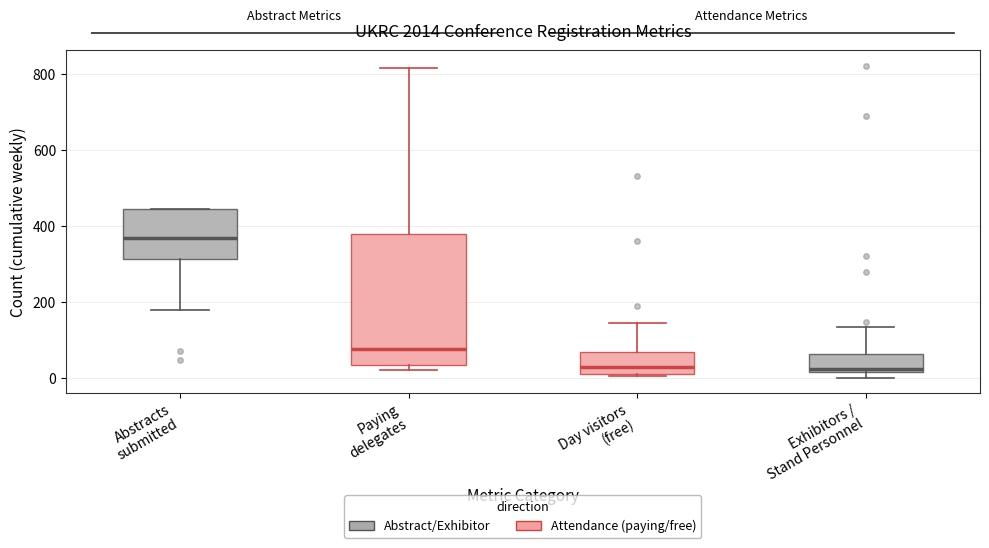

Where is the lower edge of the box for Paying delegates on the y-axis? The values are not printed on the chart, so give them approximately, as read against the axis.

40